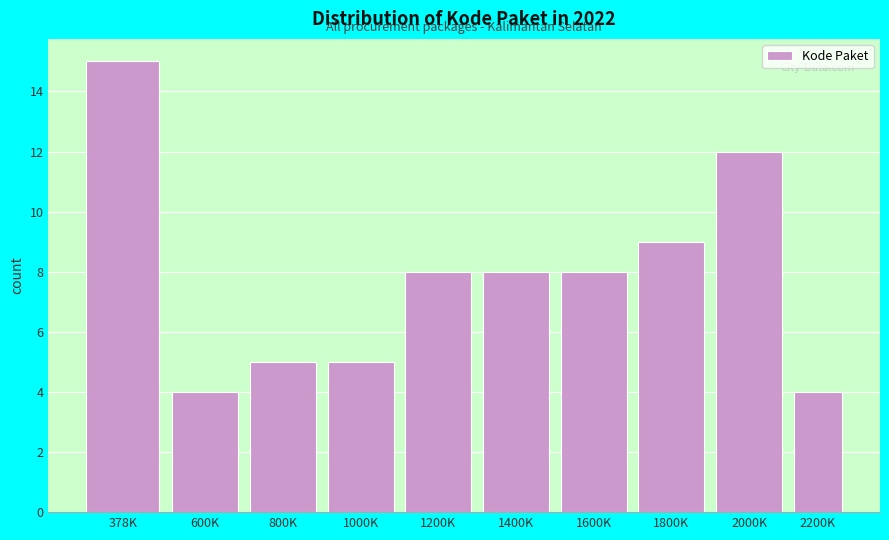

Reading right to left, list all the values displayed in this chart.

4	12	9	8	8	8	5	5	4	15